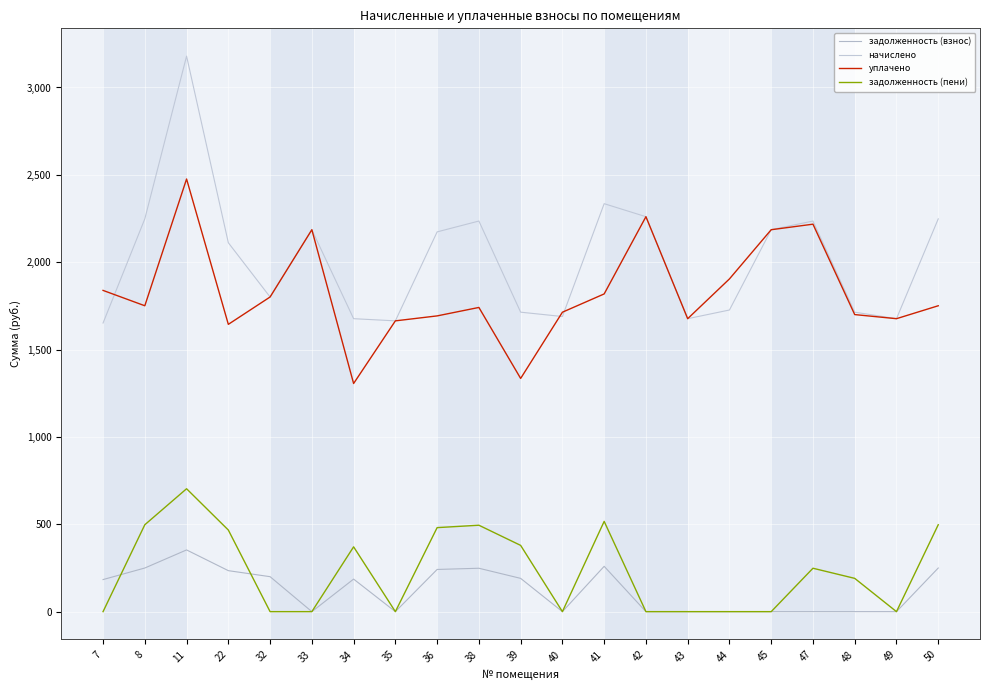

How many lines are shown in the chart?

4